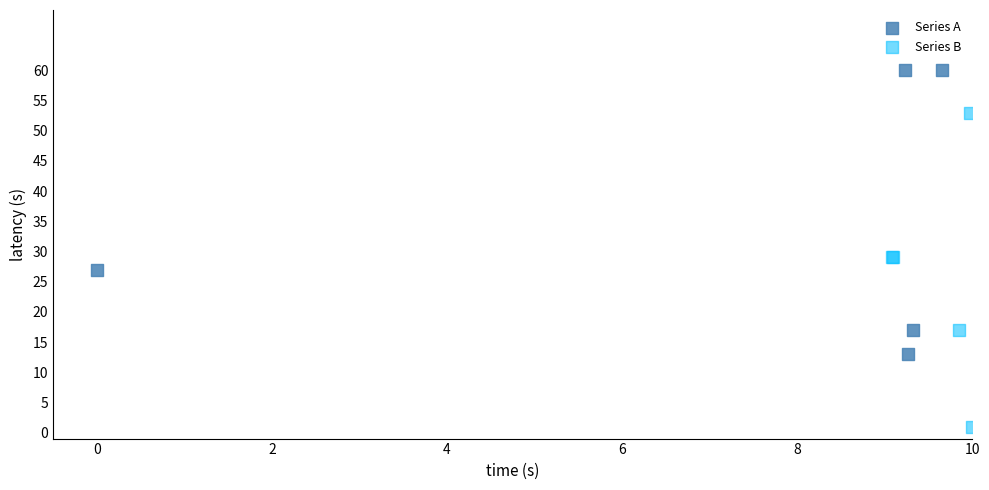

Which series contains the lowest Y value?

Series B